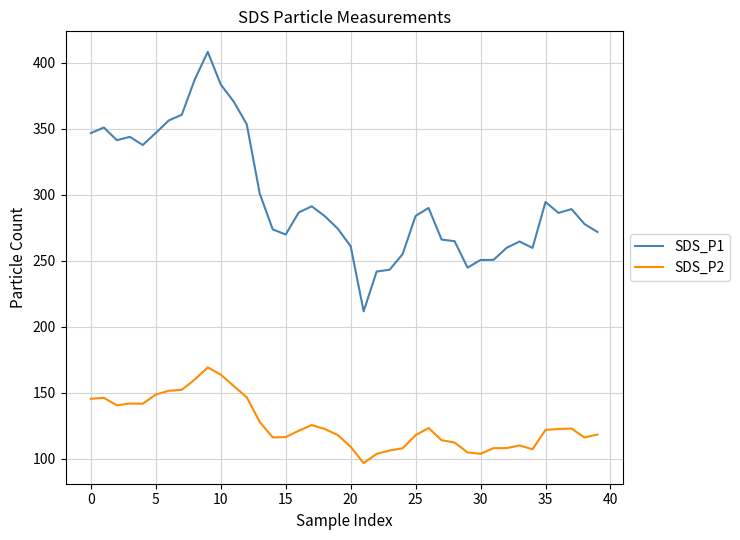

What is the sum of all SDS_P2 values?

5045.0